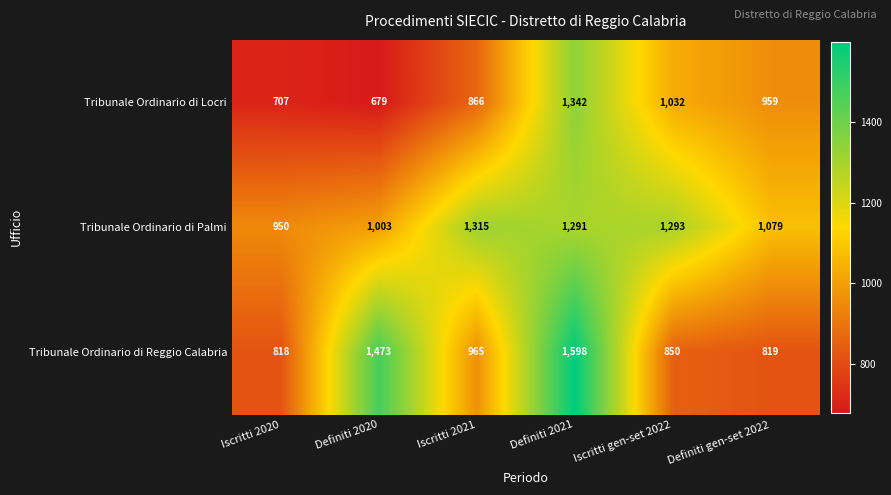

The Tribunale Ordinario di Reggio Calabria series shows 431 at Iscritti 2021. True or false?

False